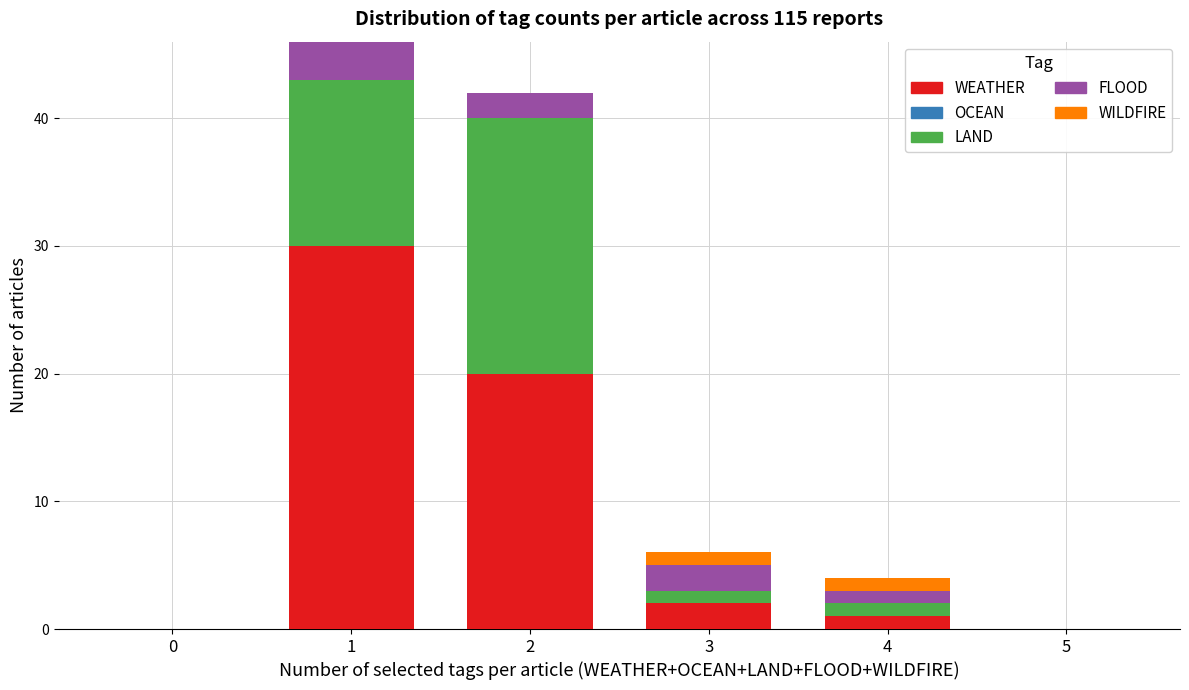

Reading left to right, transcribe the values for WEATHER.

0=0	1=30	2=20	3=2	4=1	5=0